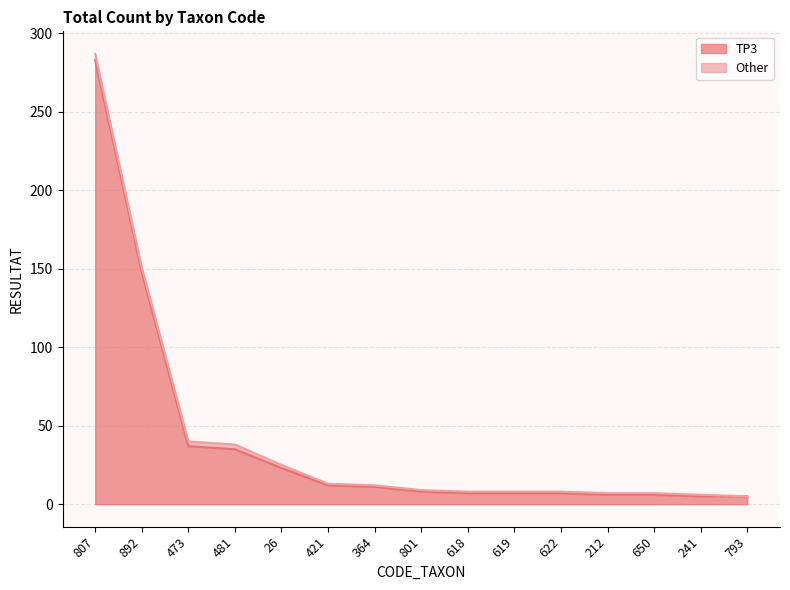

Reading left to right, extract all data points from this chart.

283	148	37	35	23	12	11	8	7	7	7	6	6	5	5